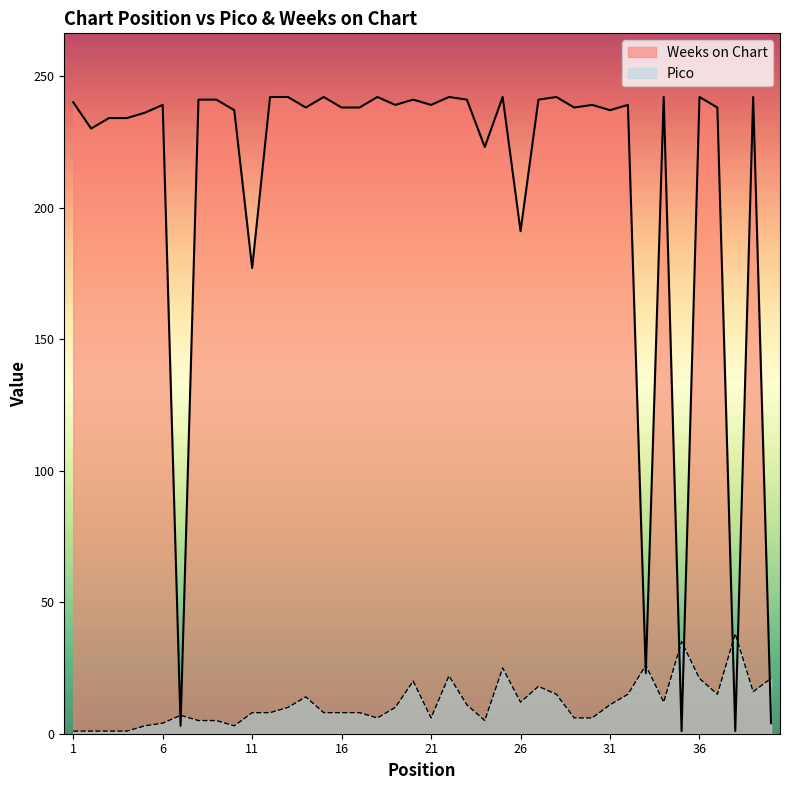

Between 3 and 10, which series saw the biggest shift?

Weeks on Chart